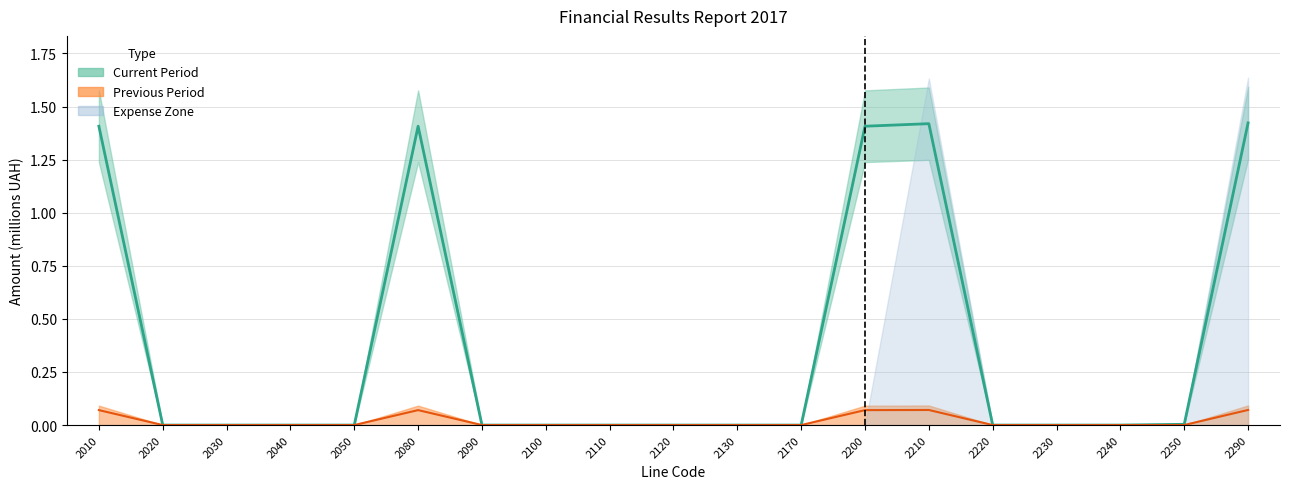

At which category does Previous Period reach its first local peak?

2080